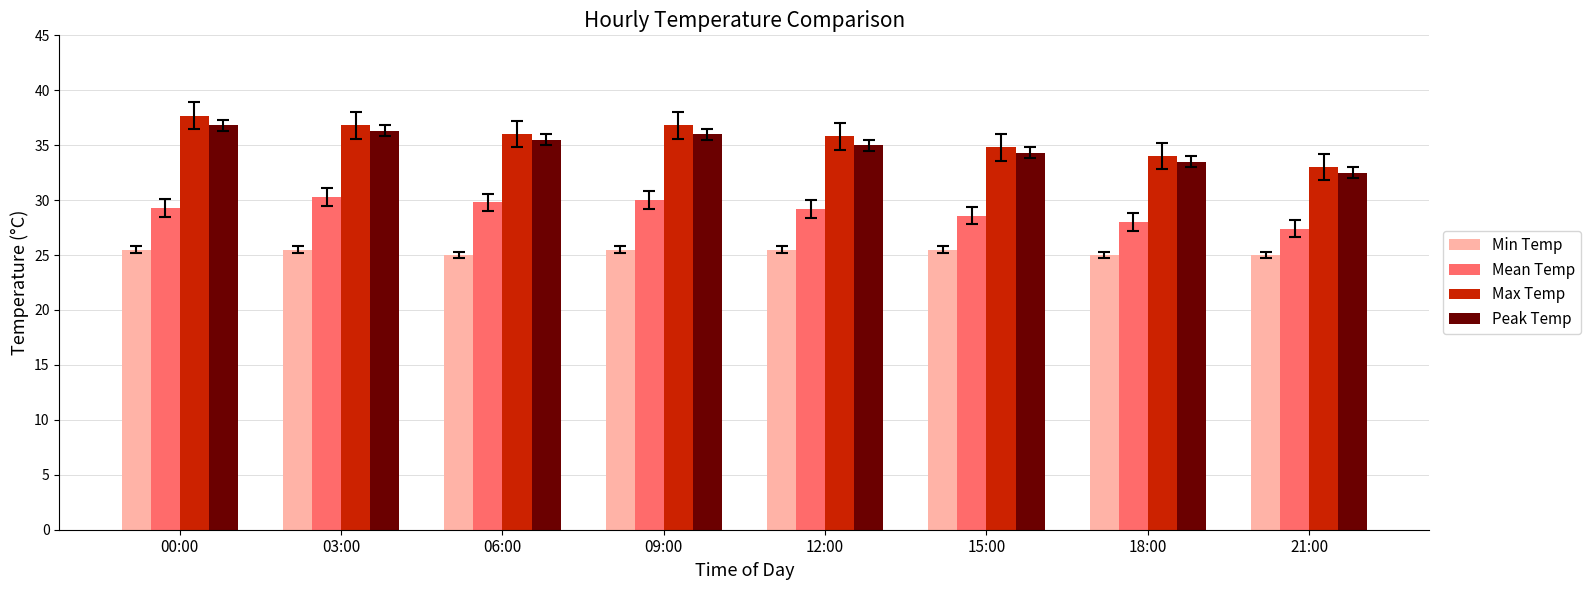

Is the value of Mean Temp at 00:00 greater than the value of Min Temp at 18:00?

Yes